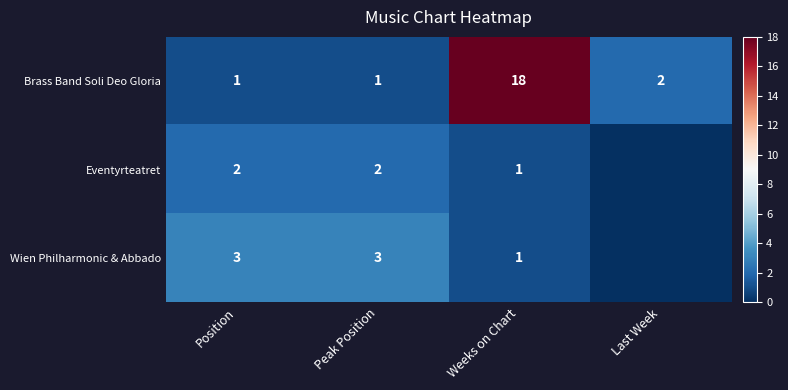

What is the total value across all series at Weeks on Chart?

20